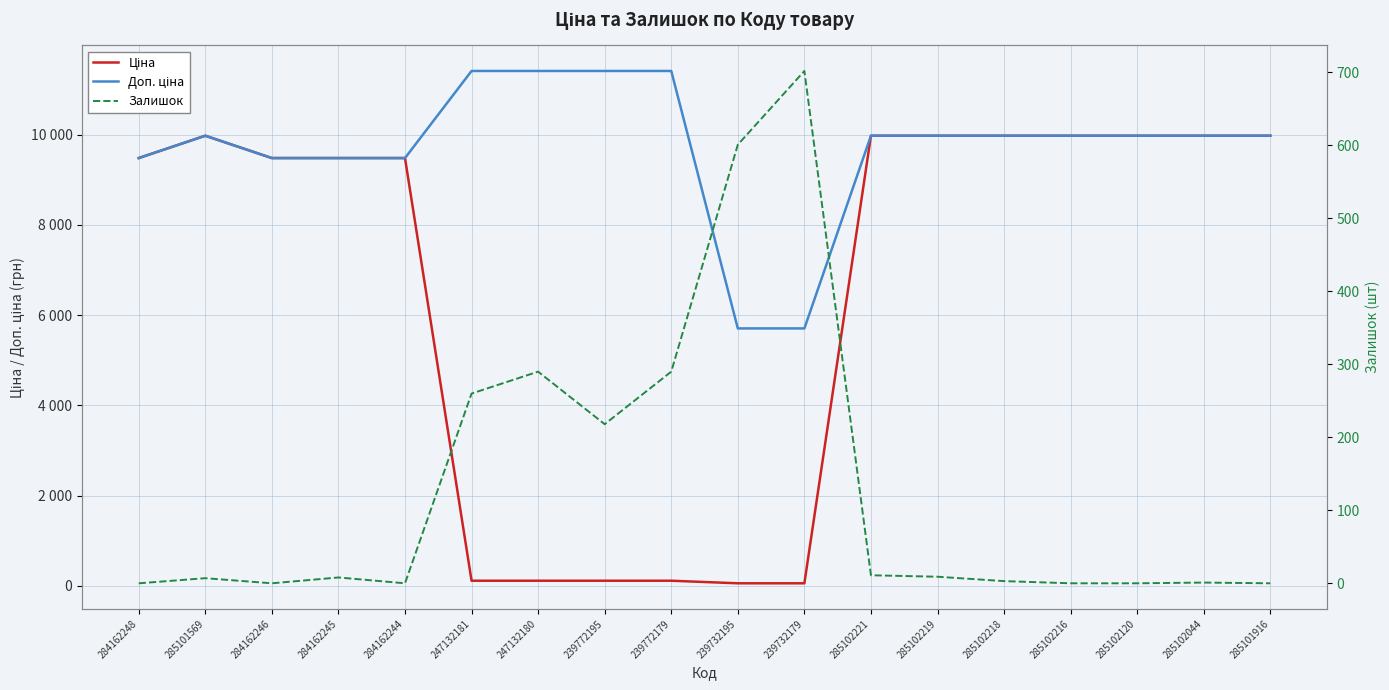

What is the label of the 3rd point from the right?

285102120